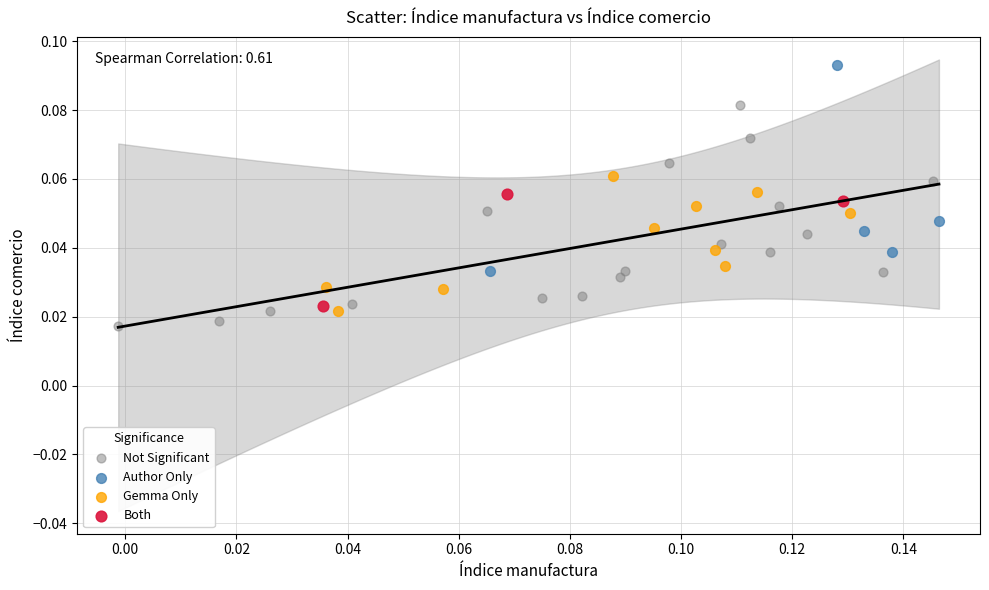

What are all the series names shown in the legend?

Not Significant, Author Only, Gemma Only, Both